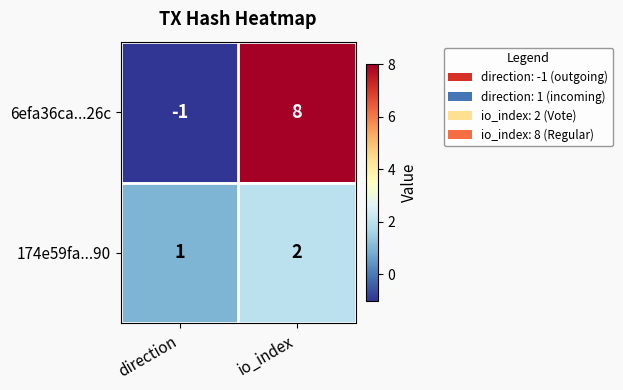

How many values in the 6efa36ca...26c series are below 8?

1